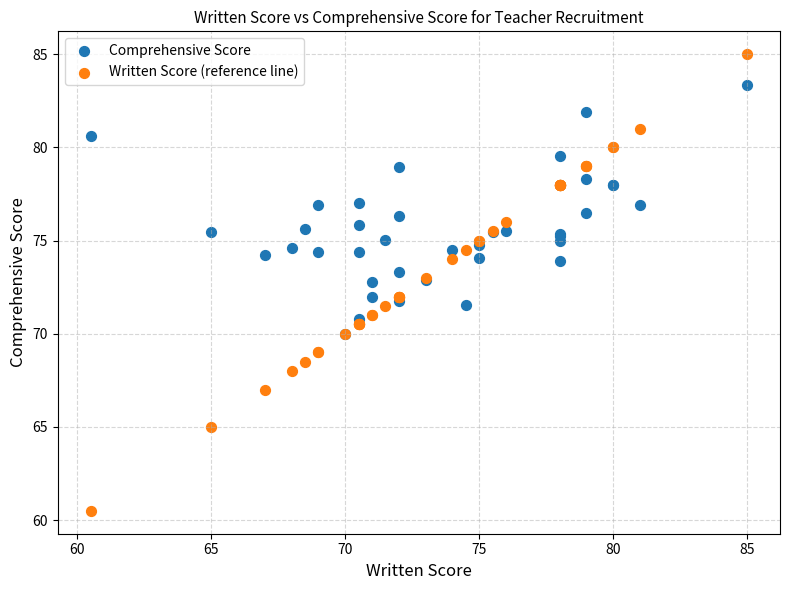

Which series has the largest Y range (max minus min)?

Written Score (reference line)